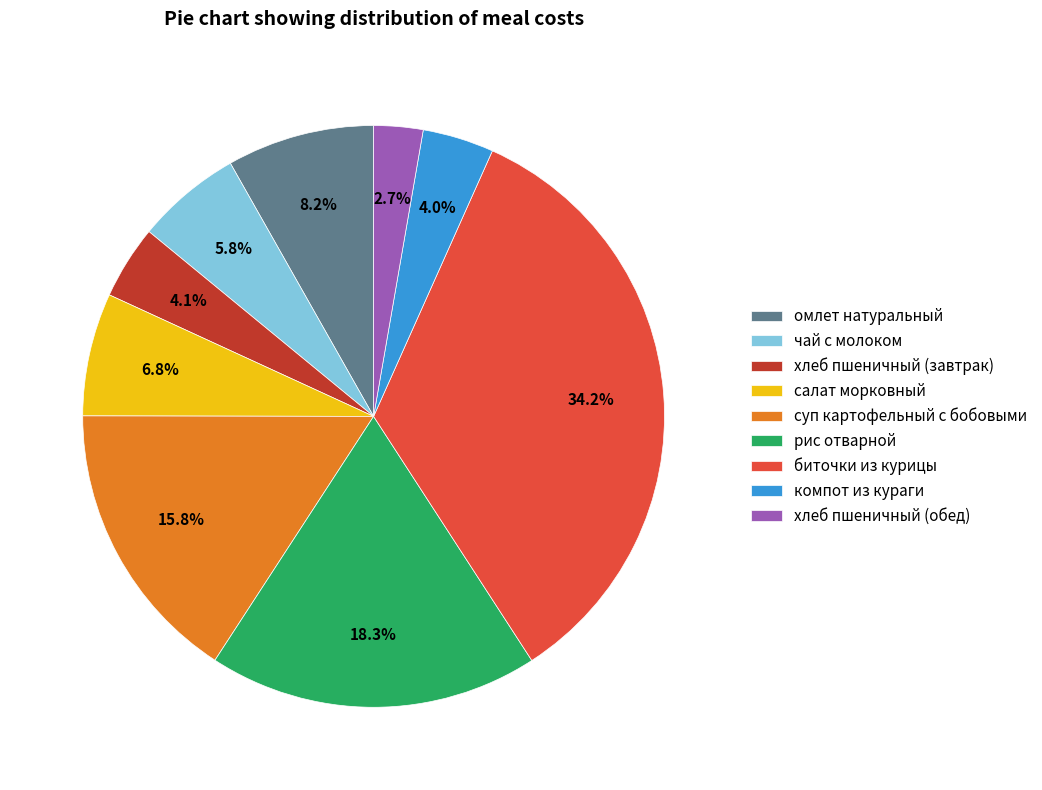

Count the number of slices in the pie.

9